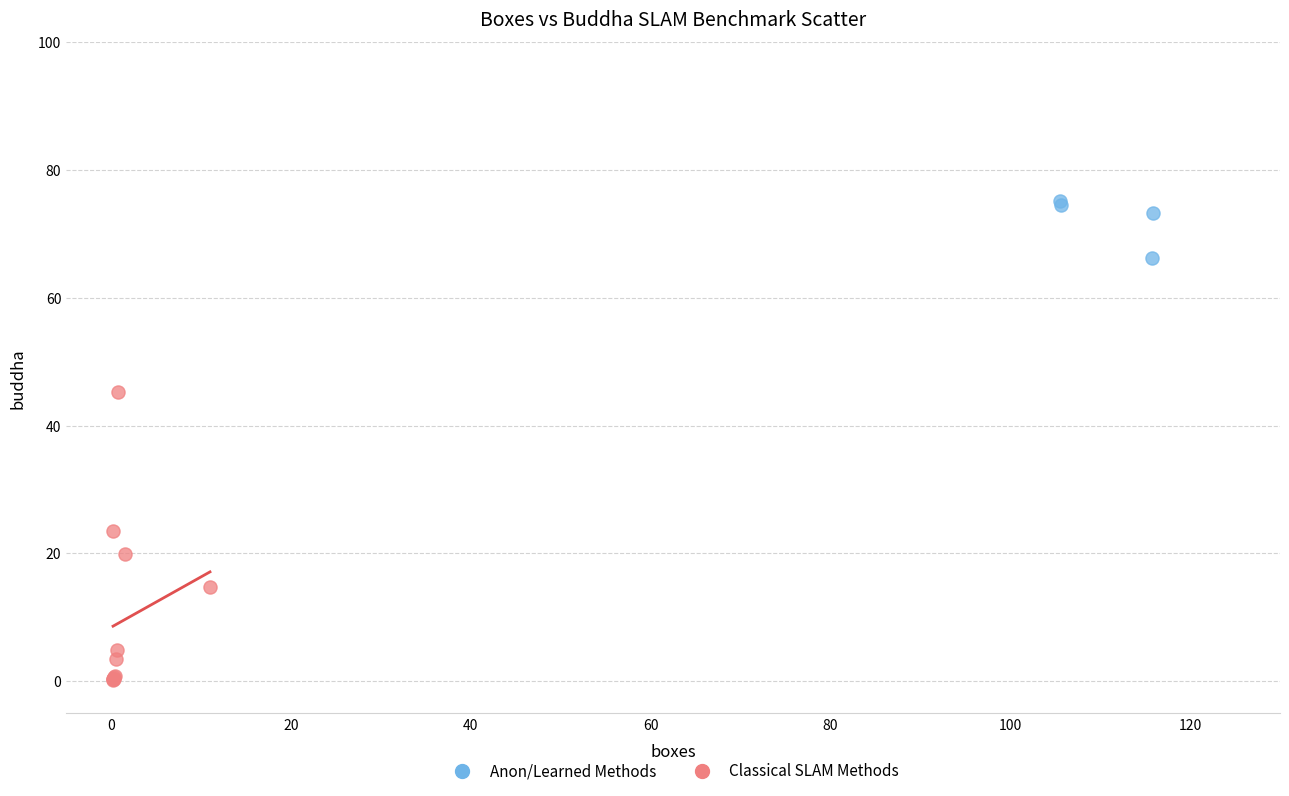

Which series contains the lowest Y value?

Classical SLAM Methods